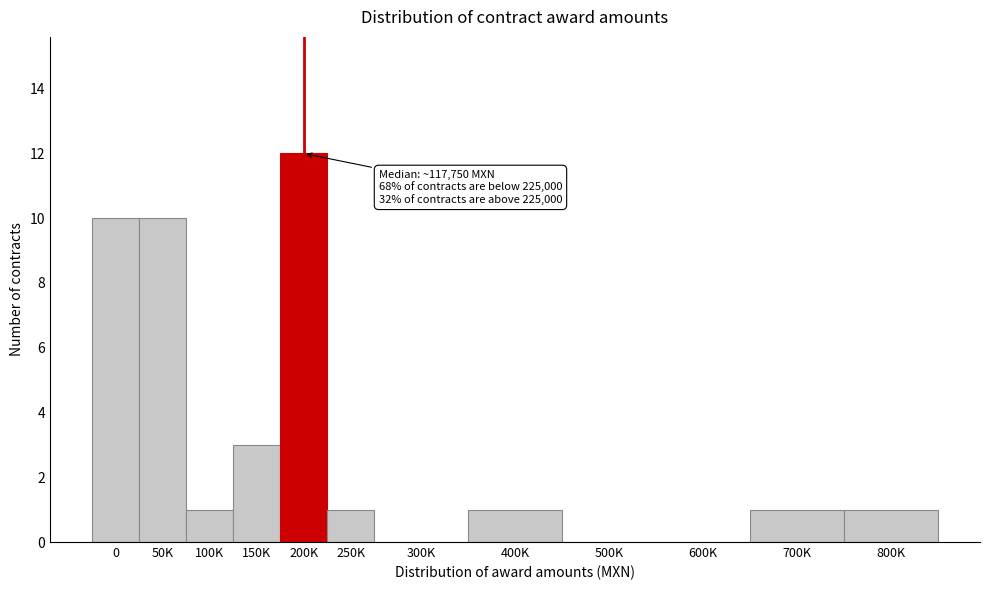

Reading left to right, extract all data points from this chart.

0=10	50K=10	100K=1	150K=3	200K=12	250K=1	300K=0	400K=1	500K=0	600K=0	700K=1	800K=1